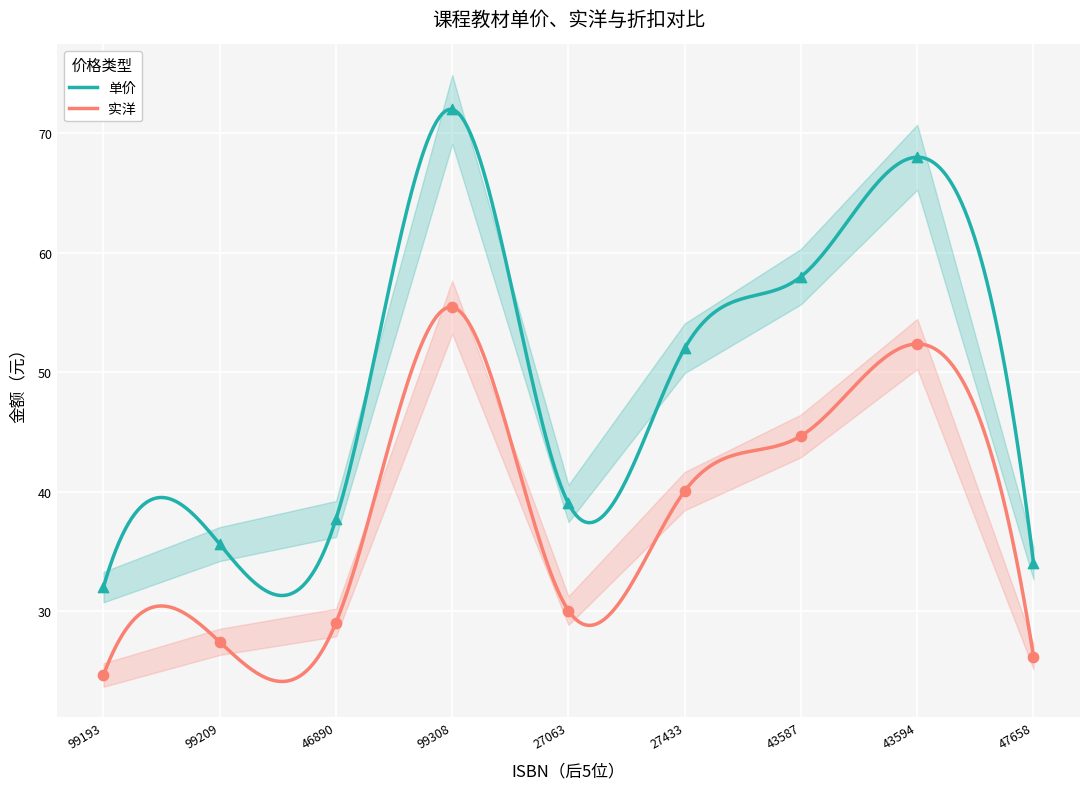

True or false: 单价 and 实洋 cross at least once.

False